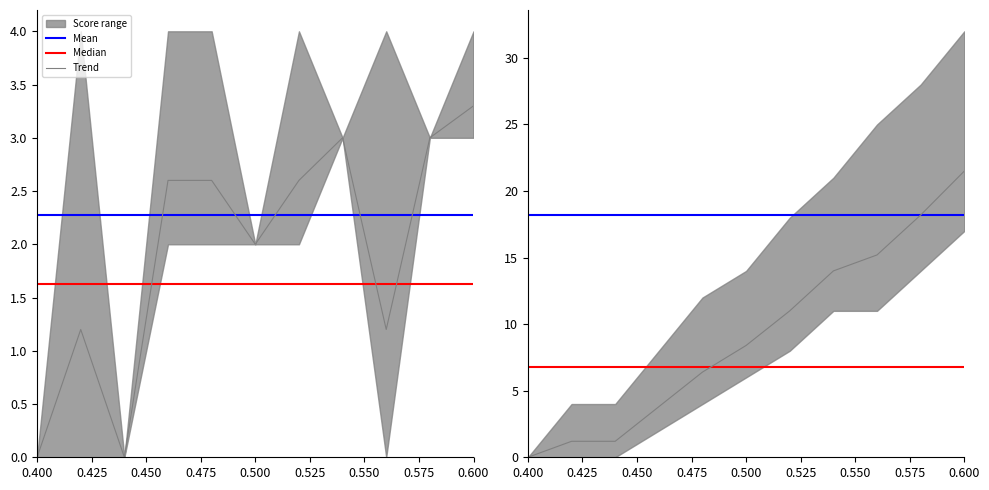

Is it true that Trend equals 32.1 at 0.600?

False